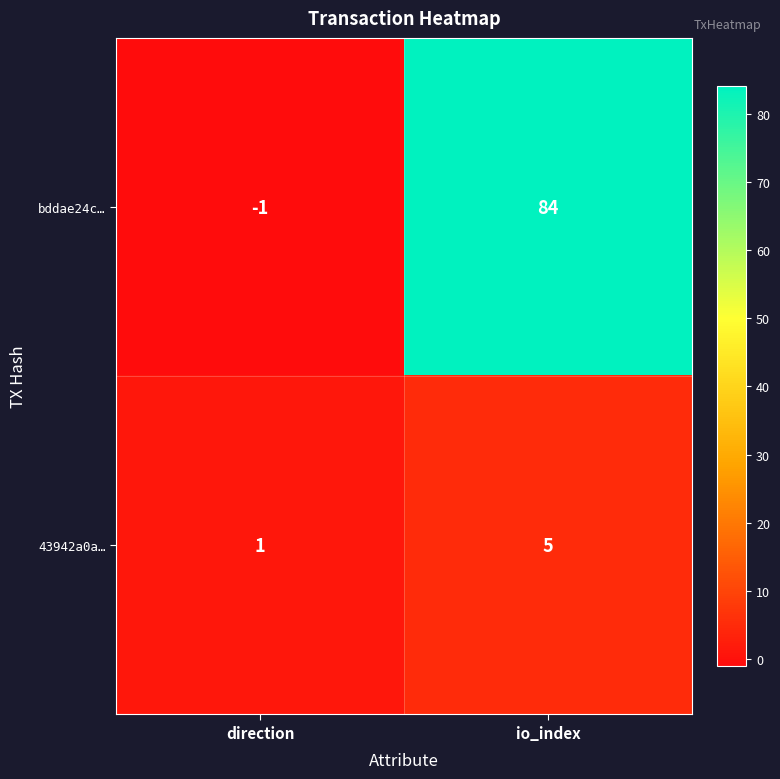

What is the difference between the highest and lowest values at direction?

2